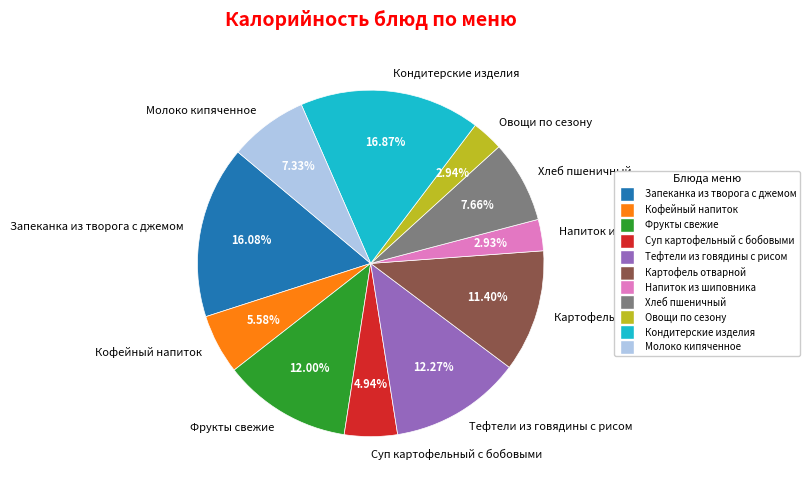

To the nearest percent, what is the average slice percentage?

9%